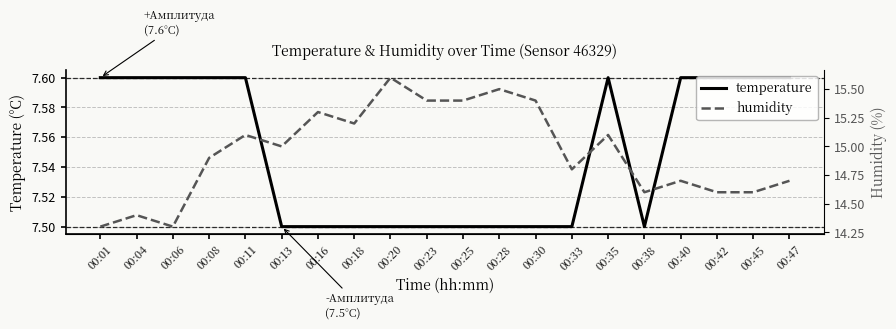

Read the humidity value at 00:38.

14.6